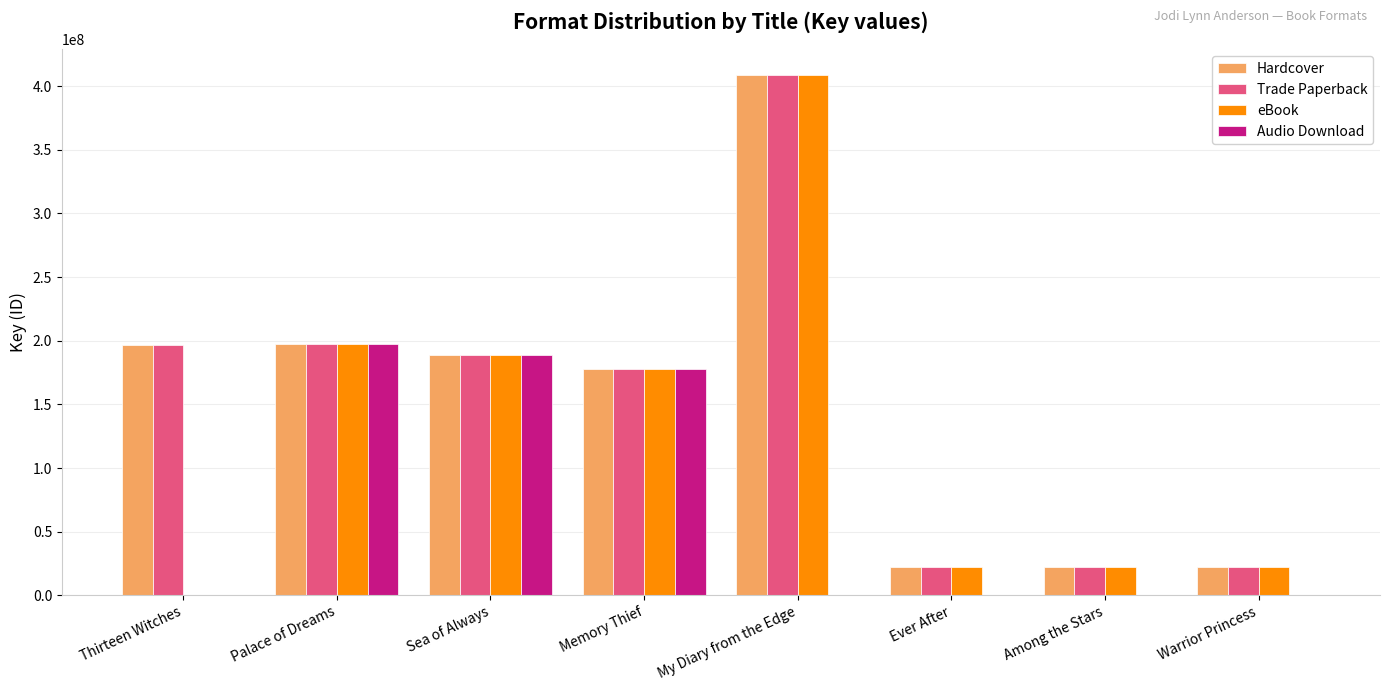

Where is Audio Download nearest to the value 98832328?

Memory Thief